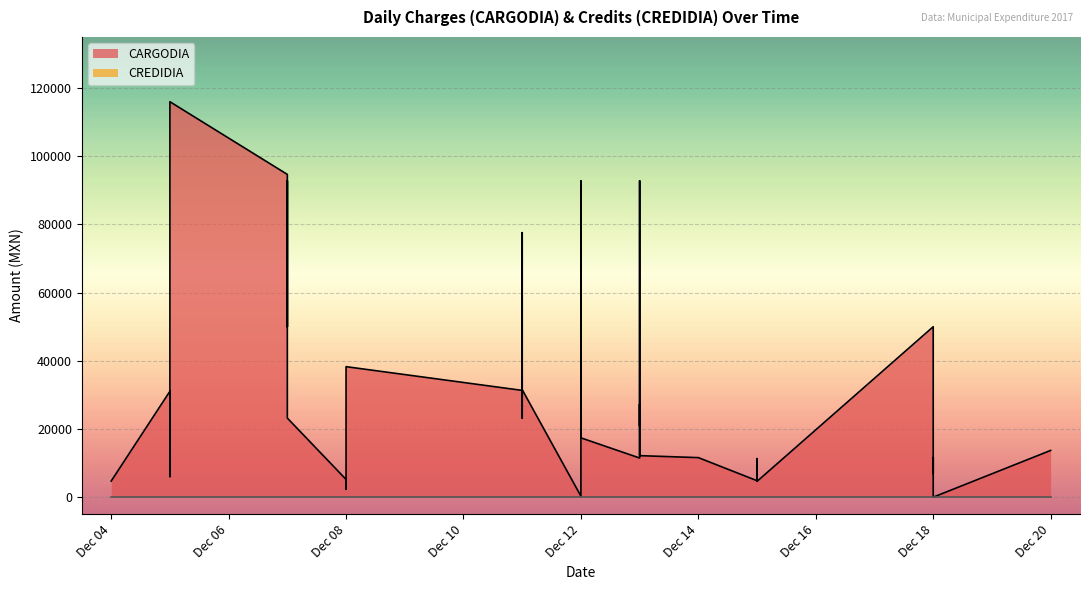

The CARGODIA series shows 4996.0 at Dec 18. True or false?

False